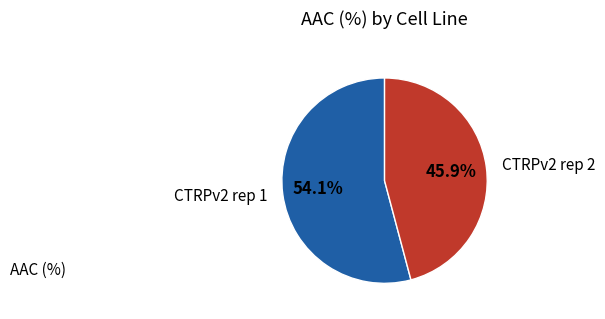

What percentage is the CTRPv2 rep 1 slice, to the nearest percent?

54%